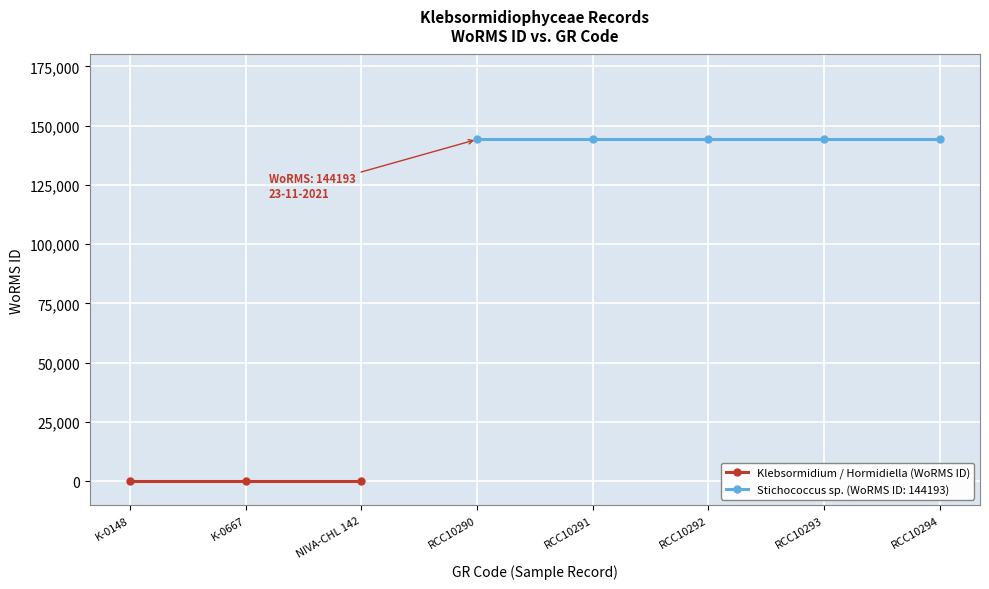

Count the number of data series in this chart.

2